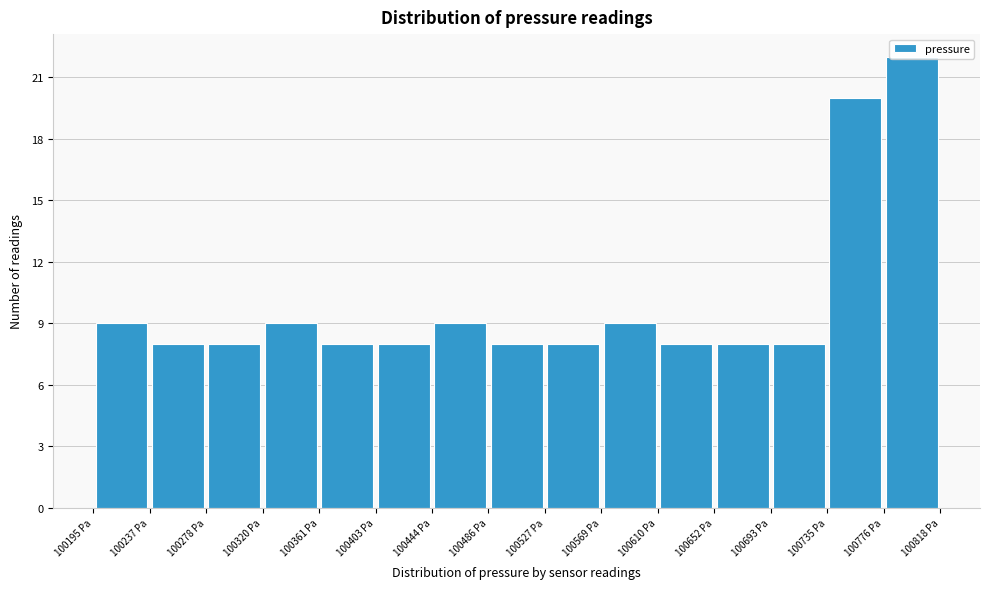

Reading left to right, list every bar in this chart as the range it spans on the x-axis followed by its height. Neither the bar edges nor the heights are printed on the chart, so give them approximately, as read against the axes.

100195 to 100235: 9
100235 to 100280: 8
100280 to 100320: 8
100320 to 100360: 9
100360 to 100405: 8
100405 to 100445: 8
100445 to 100485: 9
100485 to 100525: 8
100525 to 100570: 8
100570 to 100610: 9
100610 to 100650: 8
100650 to 100695: 8
100695 to 100735: 8
100735 to 100775: 20
100775 to 100820: 22